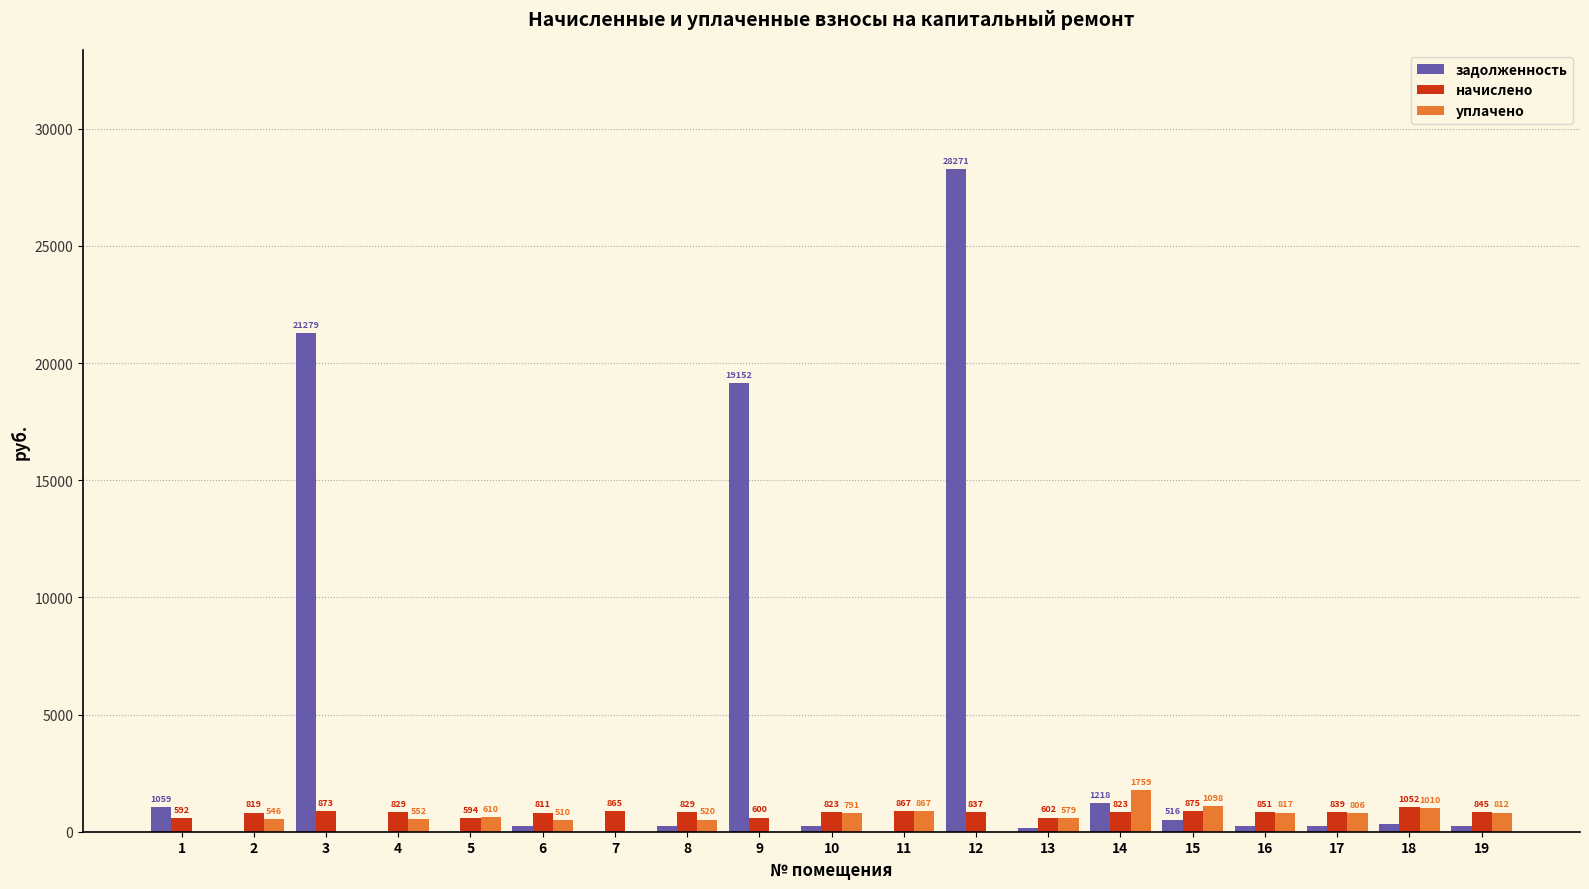

Which series changed the most between 1 and 3?

задолженность